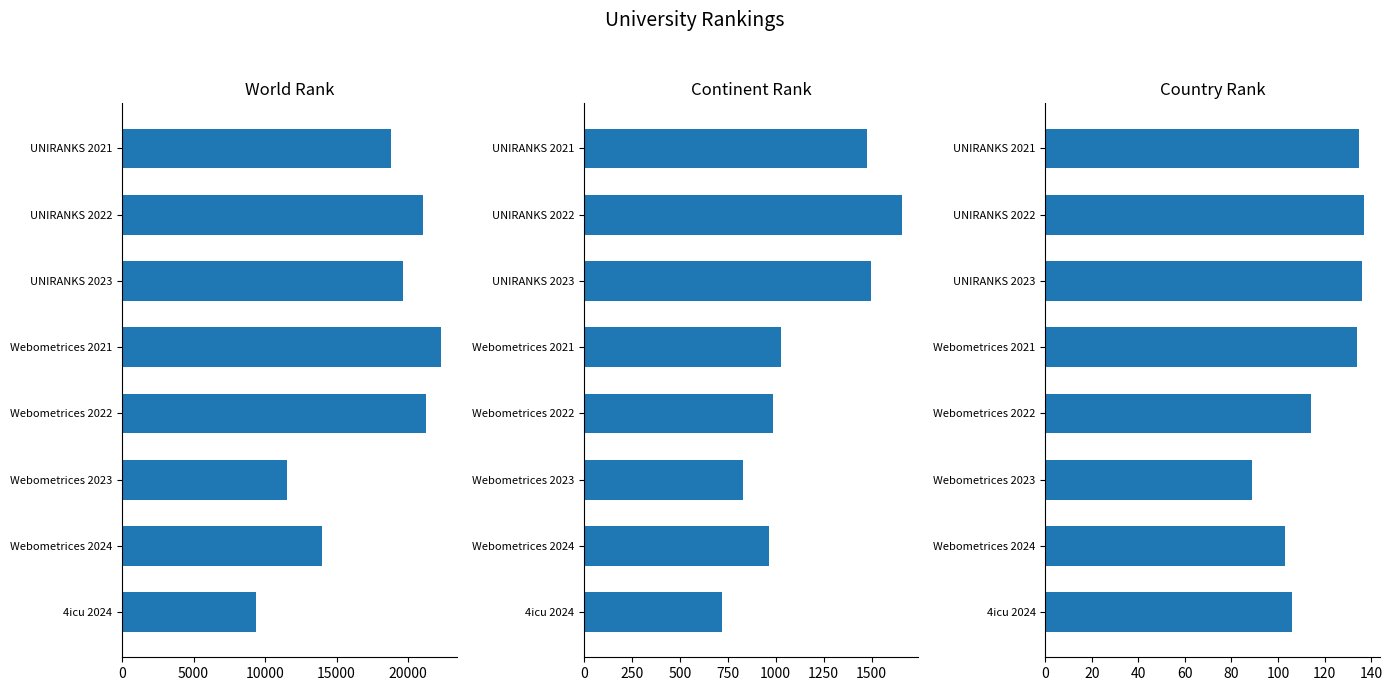

How many data points does each series have?

8